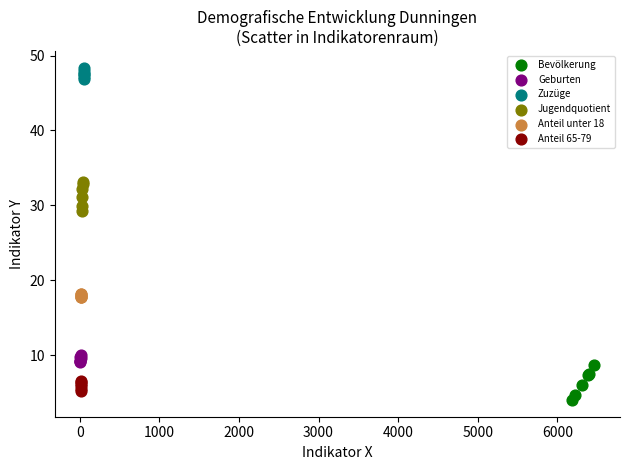

Which series contains the highest Y value?

Zuzüge